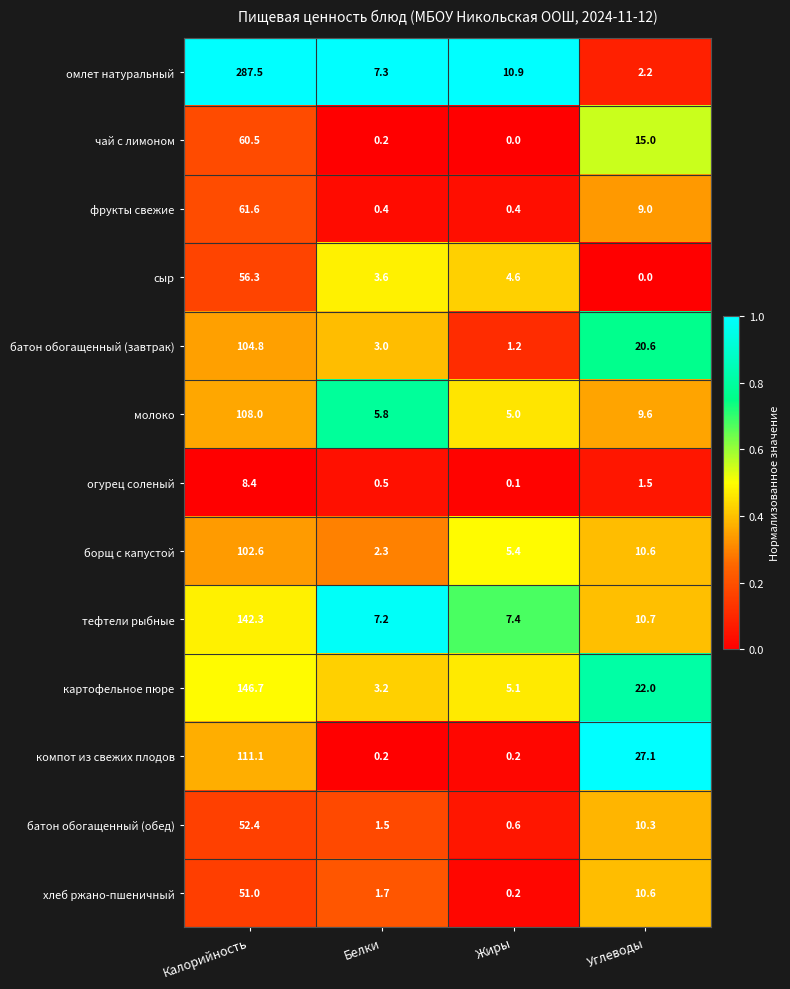

The value of батон обогащенный (завтрак) at Калорийность is 104.8. True or false?

True